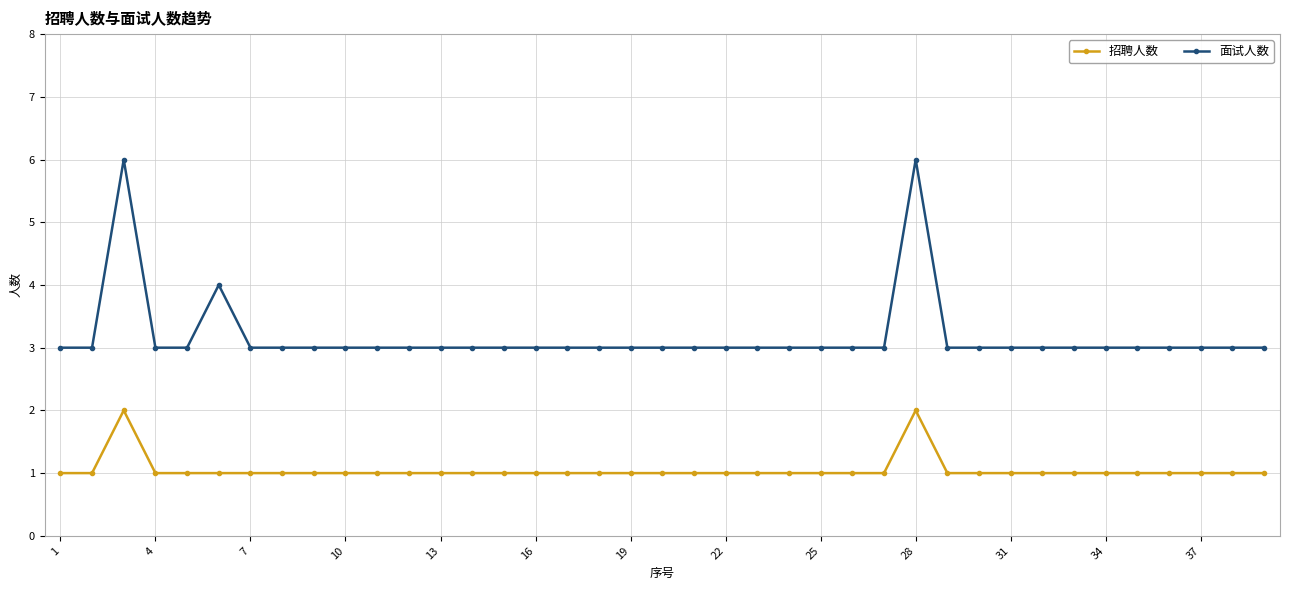

What is the difference between the second highest and second lowest values in the 招聘人数 series?

1